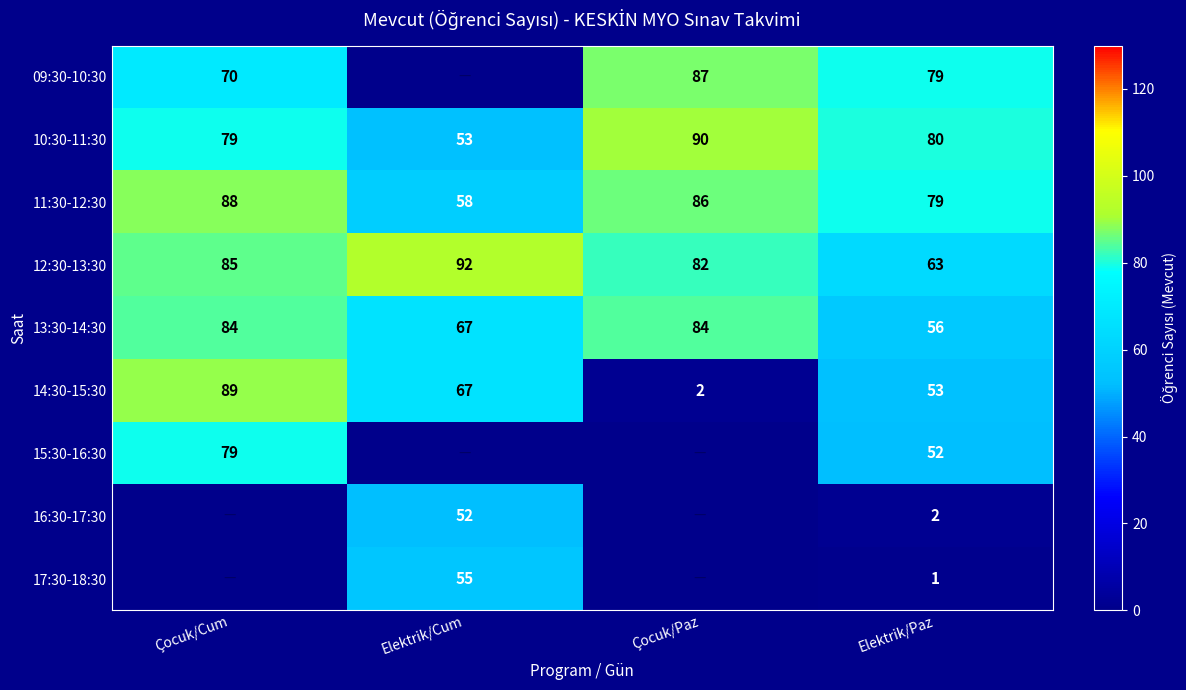

What is the difference between the highest and lowest values at Elektrik/Paz?

79